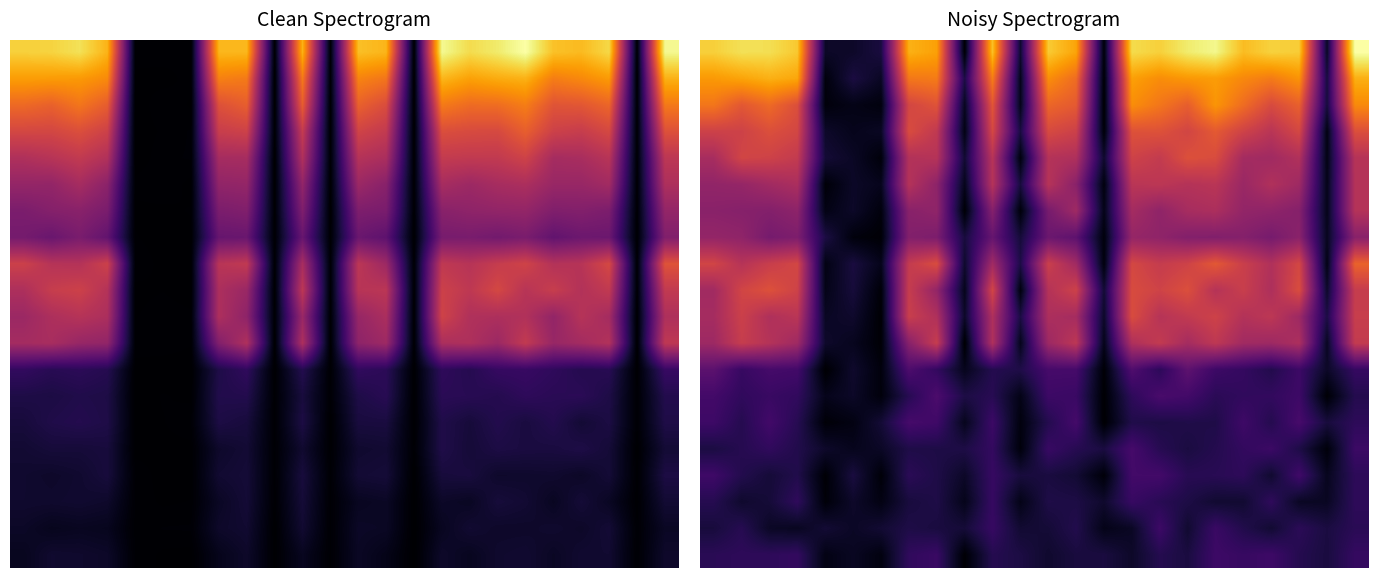

At which category is the sum across all series the highest?

23